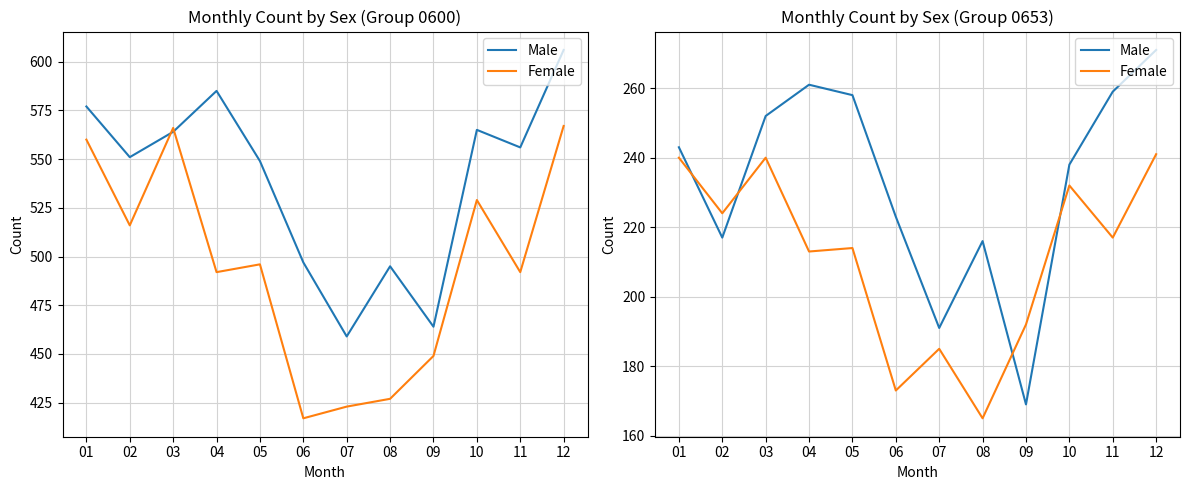

Rank the categories by Female value from highest to lowest.

12, 01, 03, 10, 02, 11, 05, 04, 09, 07, 06, 08